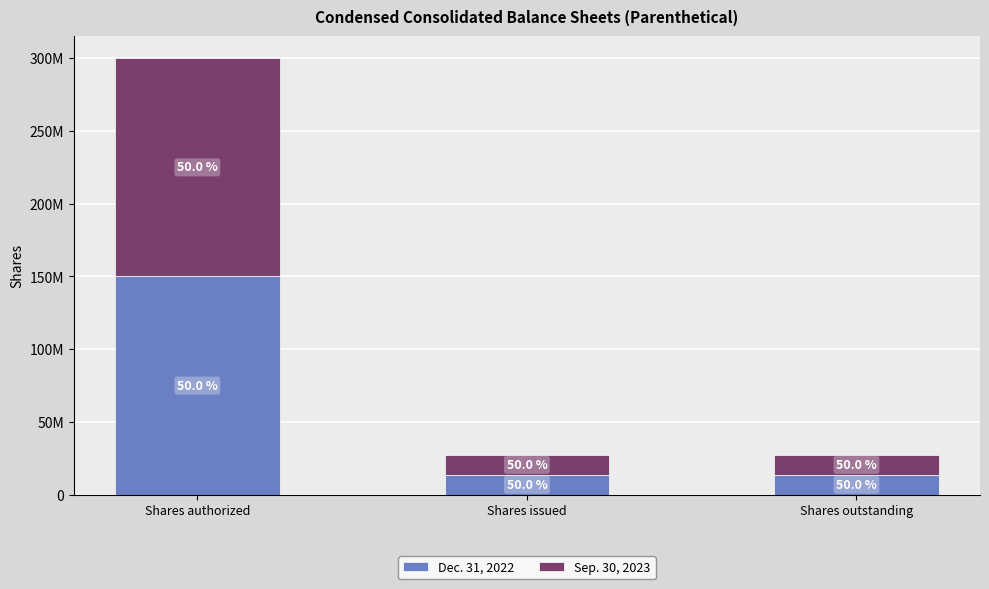

Is it true that Dec. 31, 2022 equals 13718000 at Shares outstanding?

True